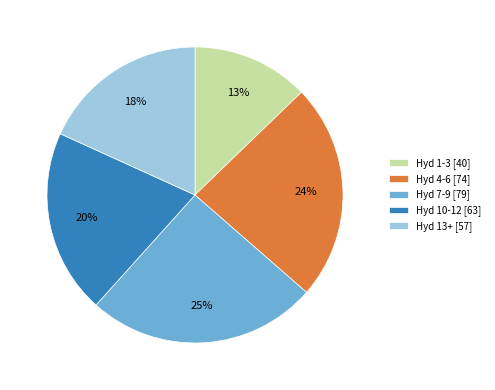

Do Hyd 7-9 [79] and Hyd 10-12 [63] together represent more than half of the pie?

No